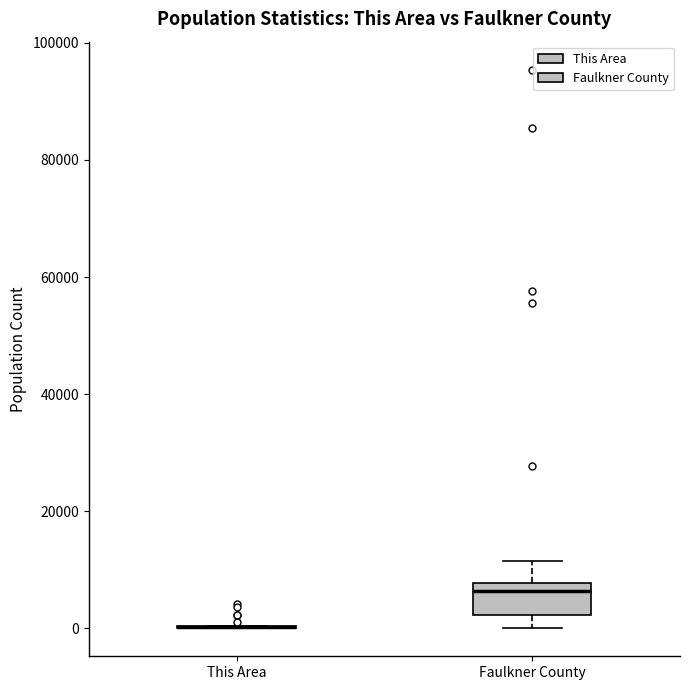

Reading left to right, transcribe this box plot: for each box, give where its median line is, the range the box spans, and where its two whiskers end, as read against the y-axis. The values are not printed on the chart, so give them approximately, as read against the axis.

This Area: box collapsed to a line at 0, whiskers 0 to 0
Faulkner County: median 6000, box 2000 to 8000, whiskers 0 to 12000